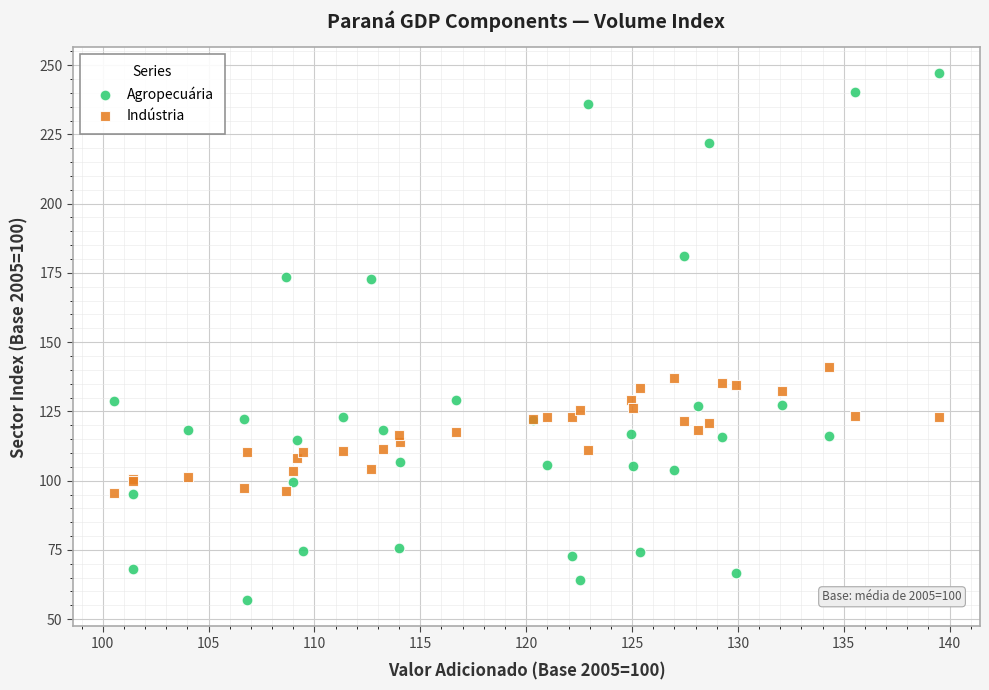

Across all series, what Y value is closest to 151?

141.0